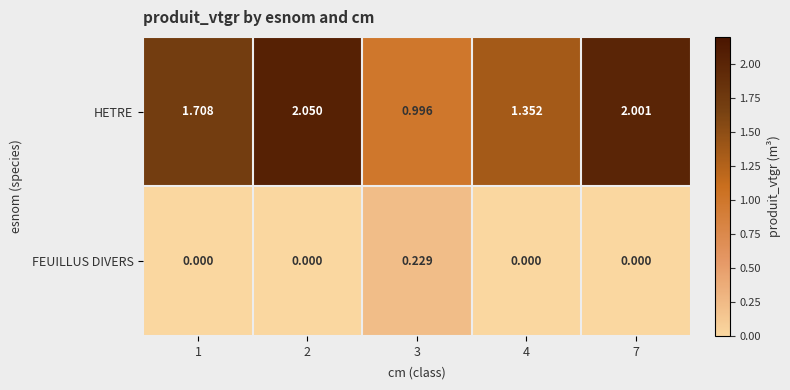

Rank the series by their average value, from lowest to highest.

FEUILLUS DIVERS, HETRE